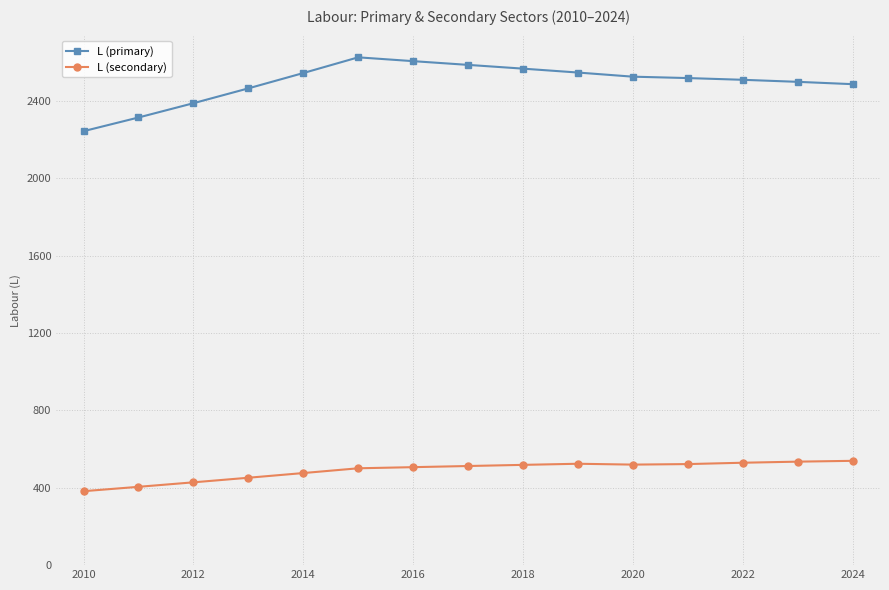

True or false: L (primary) and L (secondary) intersect in this chart.

False